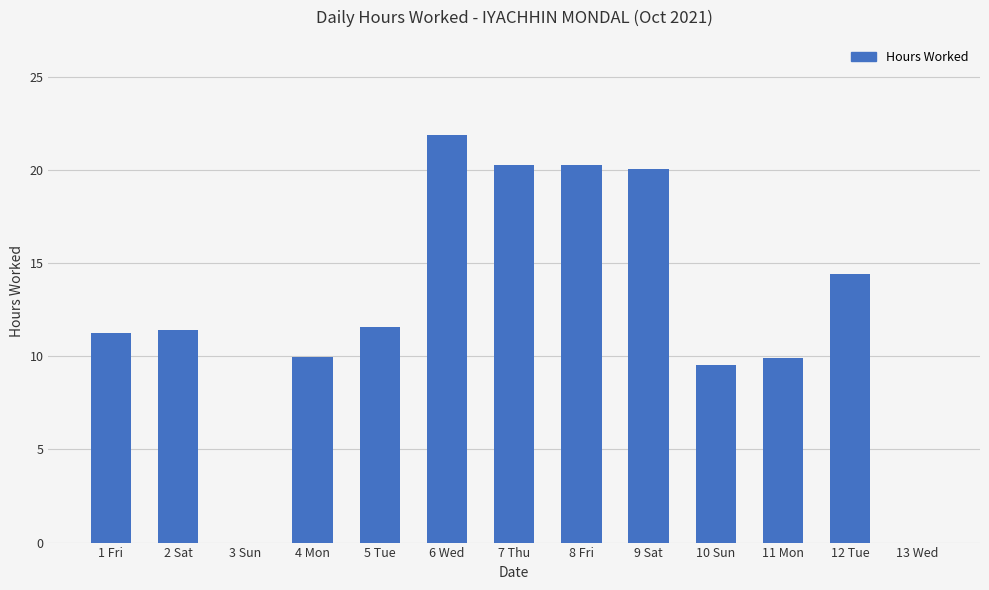

What is the approximate value at 12 Tue?

14.4